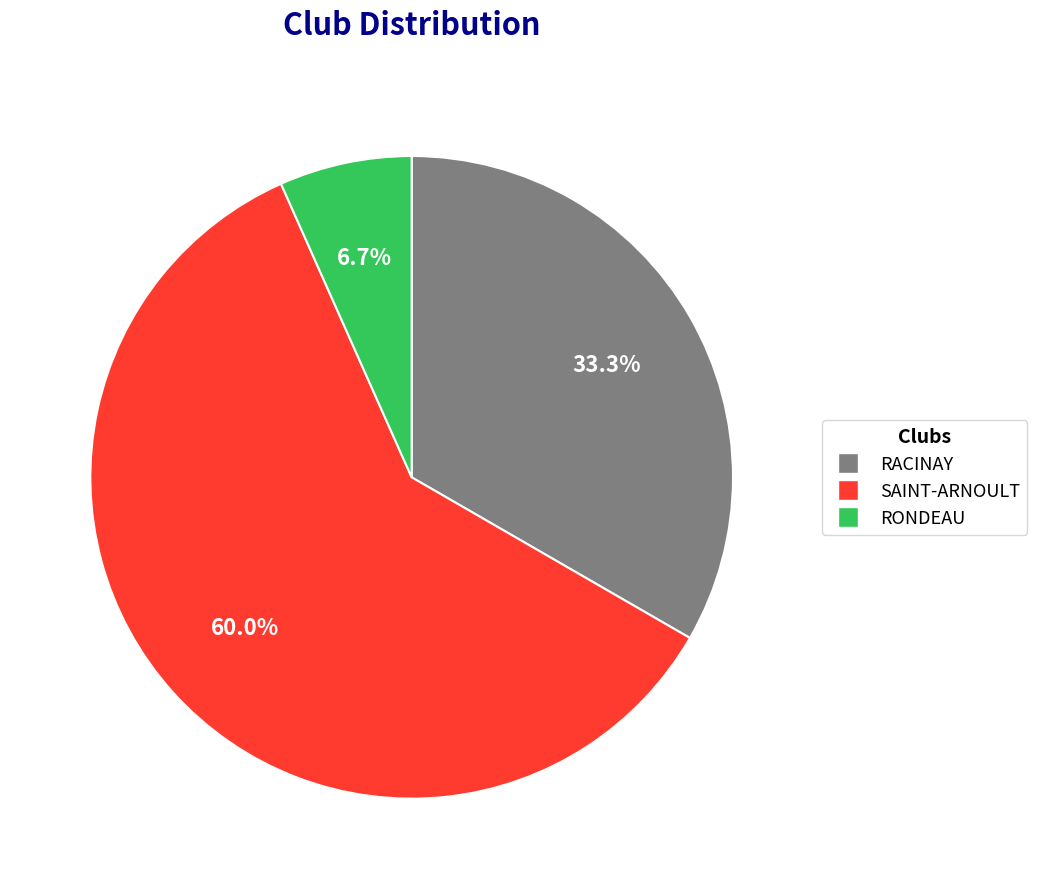

Which slice is the largest?

SAINT-ARNOULT